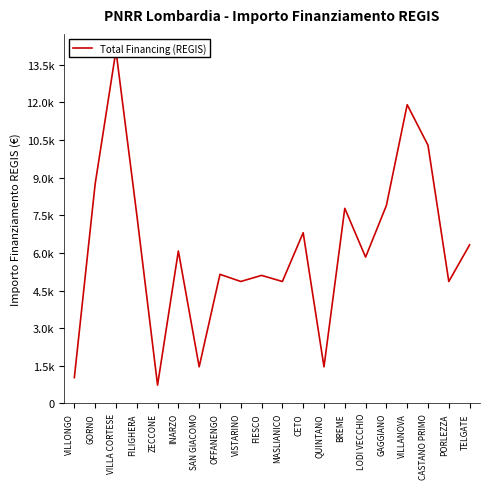

What is the value of the 3rd point from the left?

14063